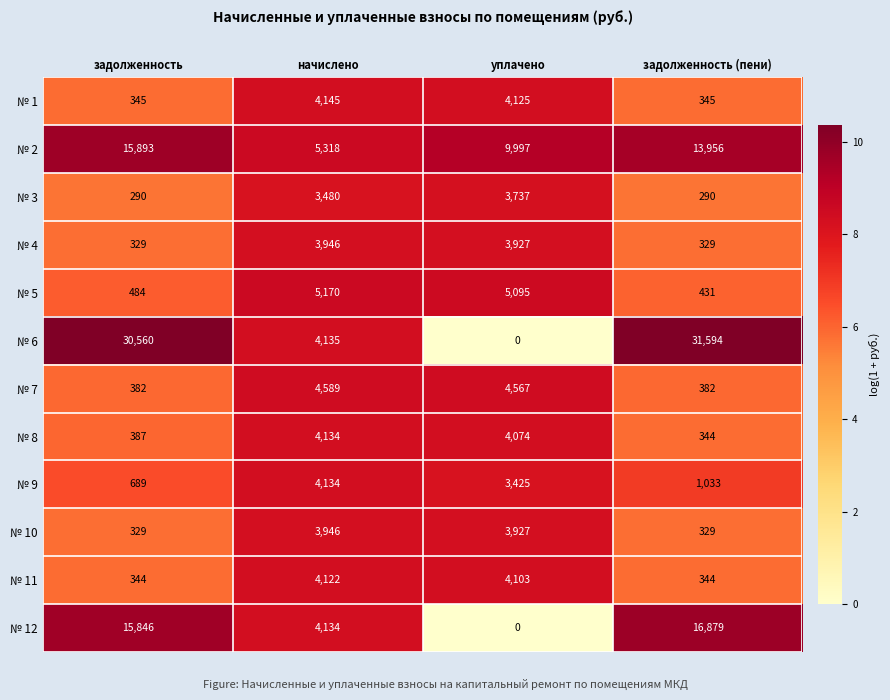

What is the maximum value for № 12?

16879